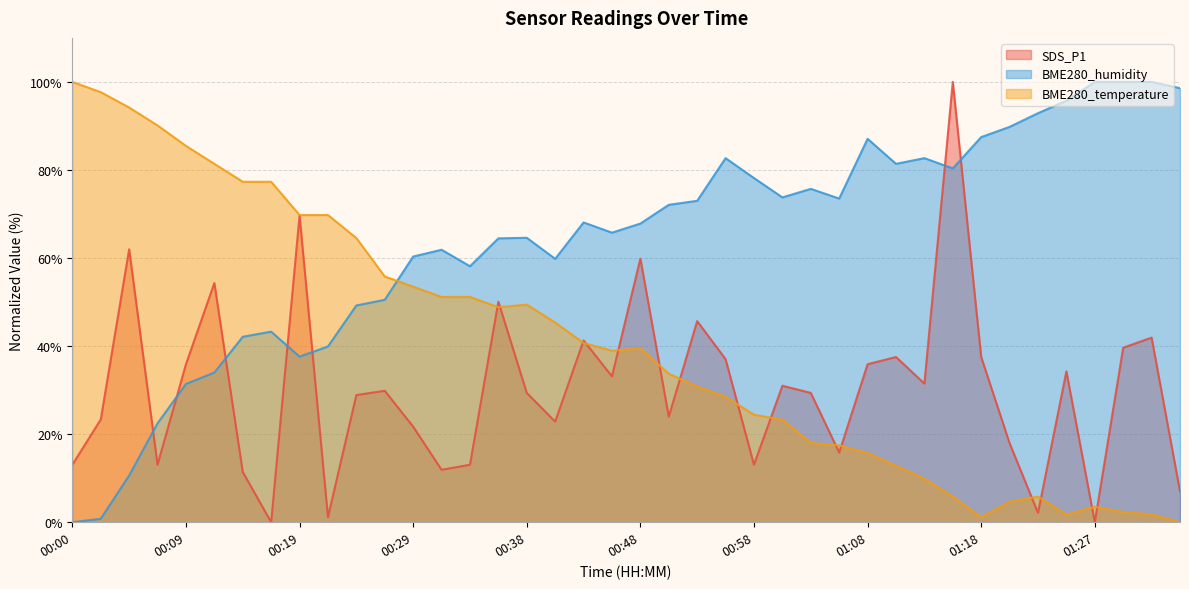

What value does the BME280_humidity series have at 00:09?

31.4